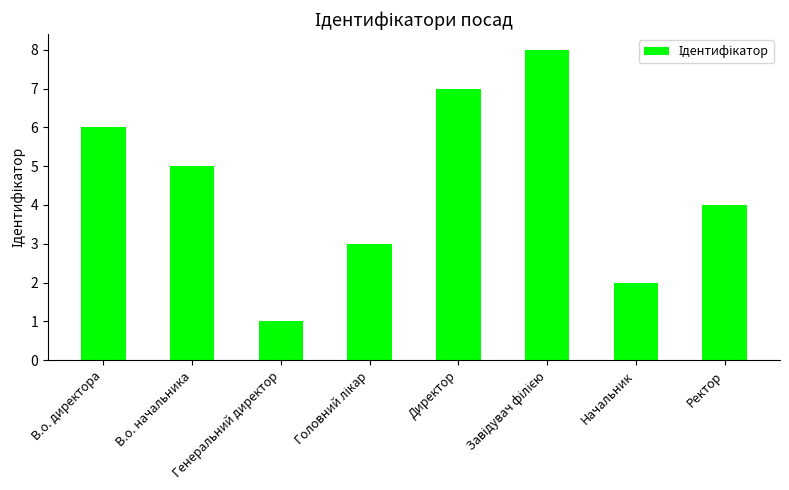

What is the approximate value at Начальник?

2